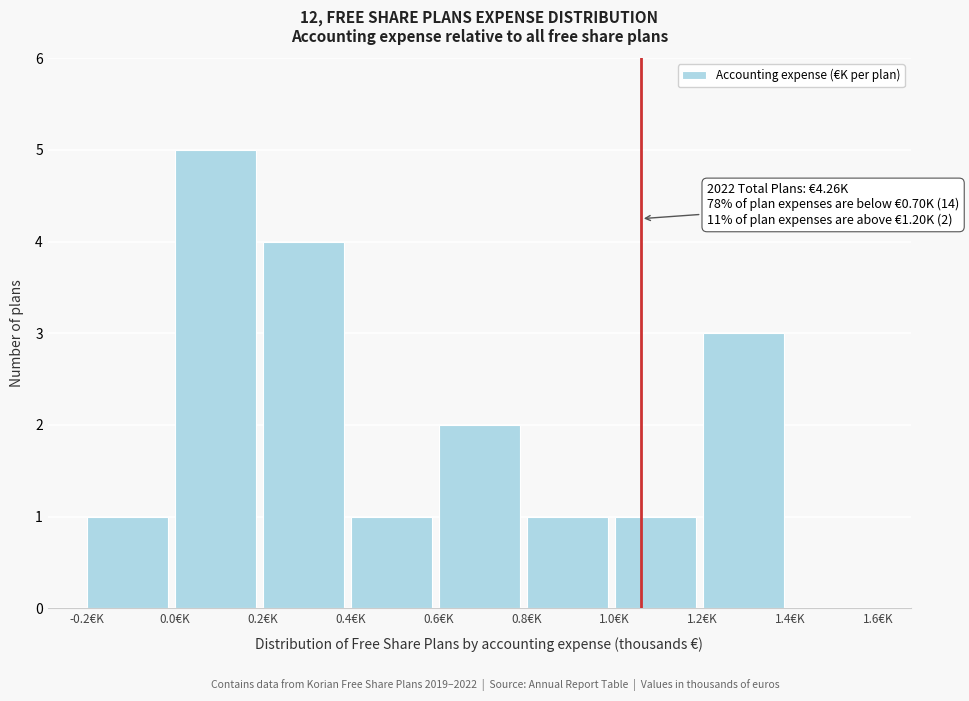

Which range on the x-axis has the tallest bar?

0.0 to 0.2